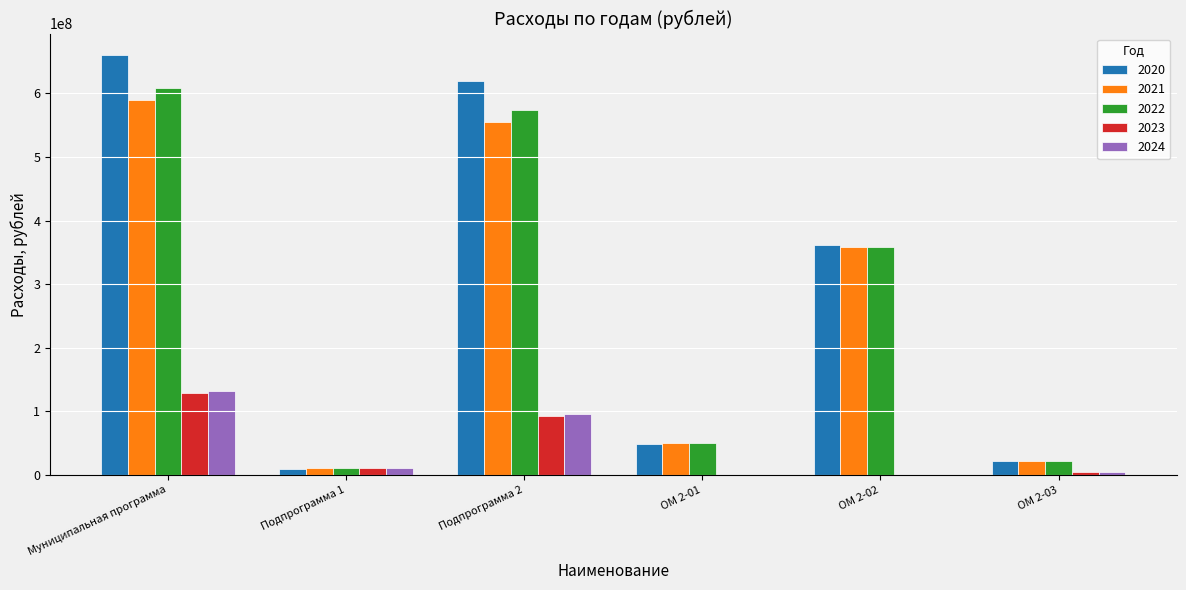

Is the value of 2022 at Подпрограмма 2 greater than the value of 2024 at ОМ 2-01?

Yes